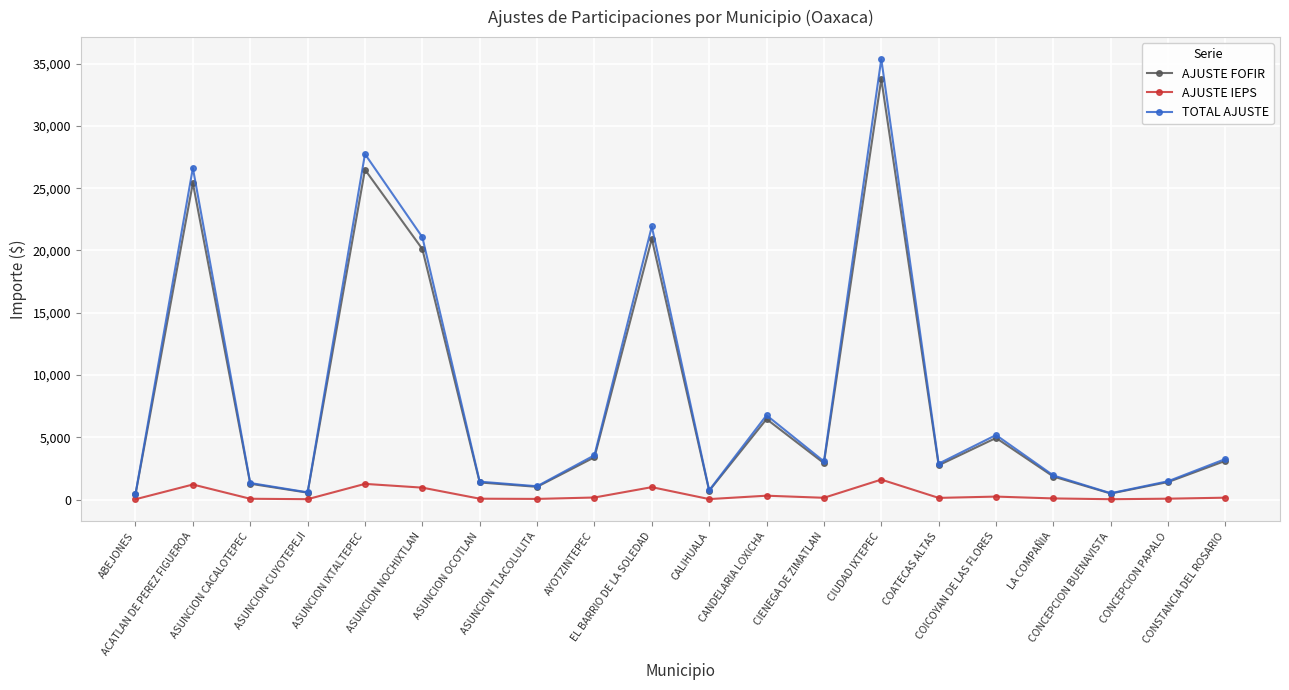

True or false: AJUSTE FOFIR has more than 0 points higher than both neighbors.

True